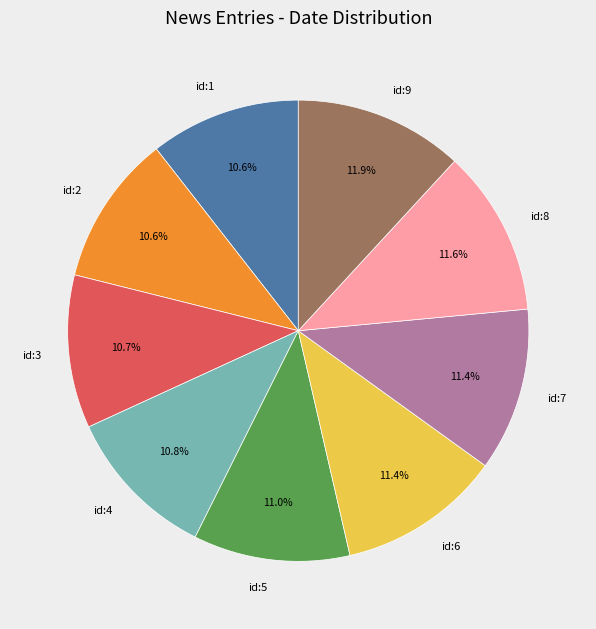

Count the number of slices in the pie.

9